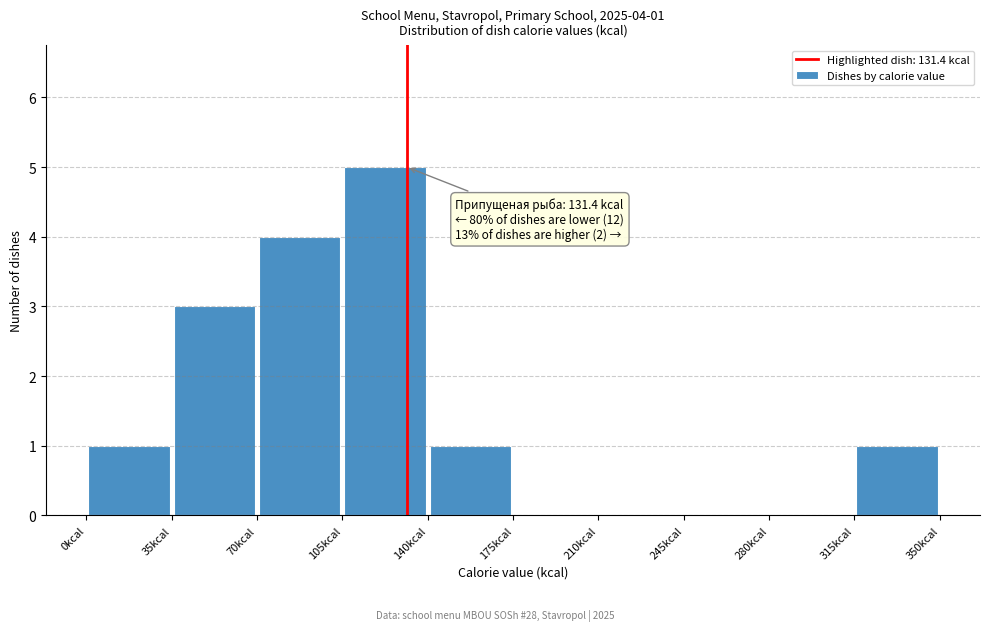

Which range on the x-axis has the tallest bar?

105 to 140